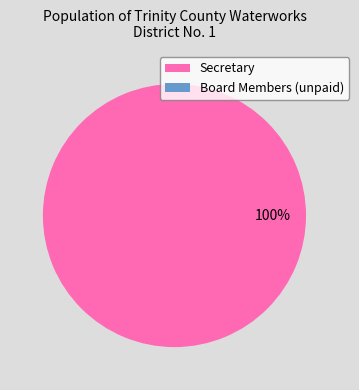

Does Secretary represent more than half of the total?

Yes